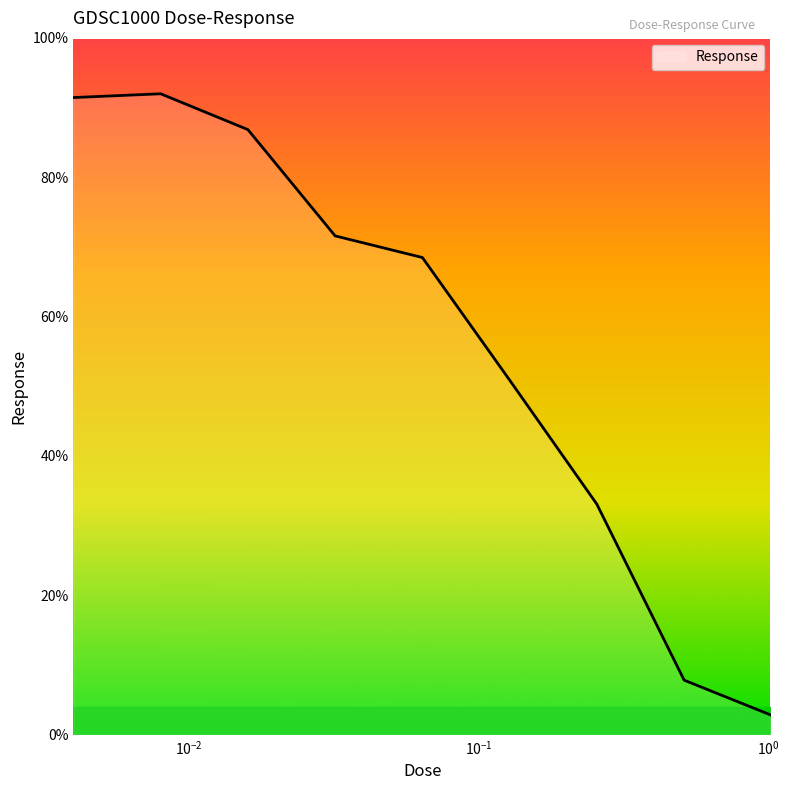

What is the difference between the maximum and minimum values?

89.2